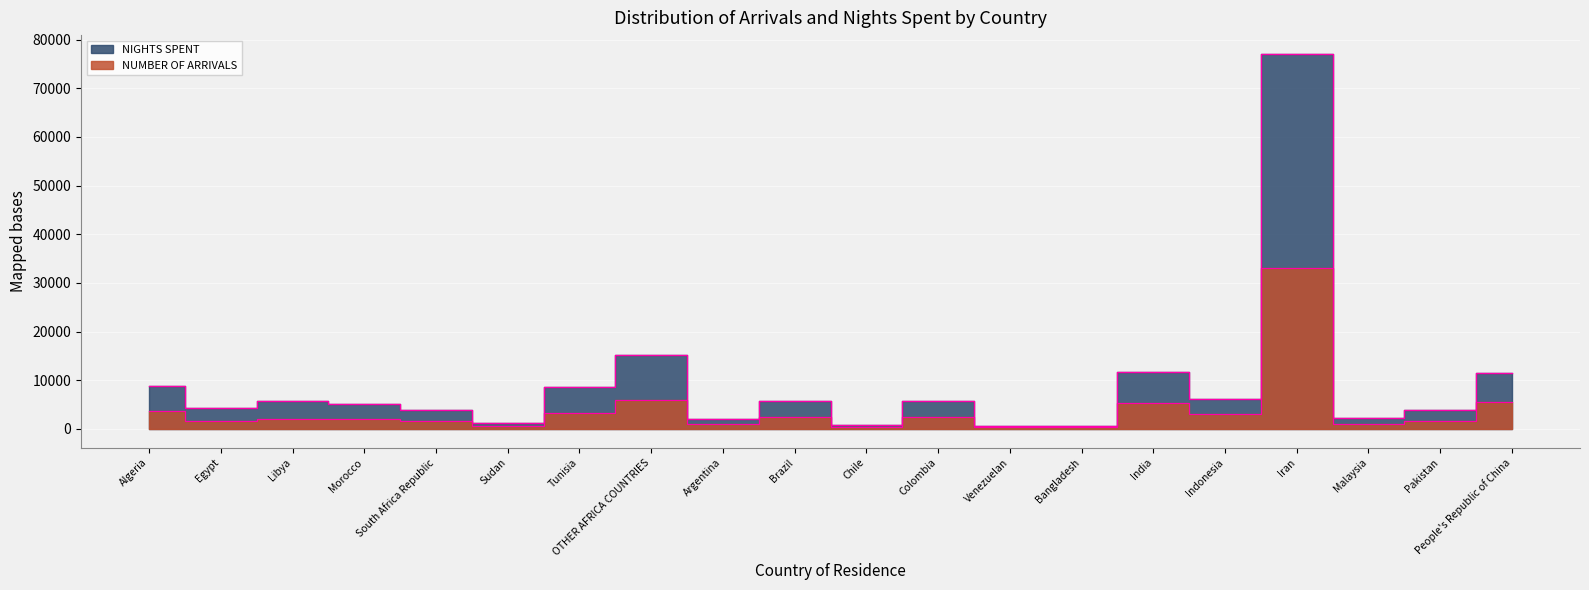

What is the label of the 11th point from the right?

Brazil